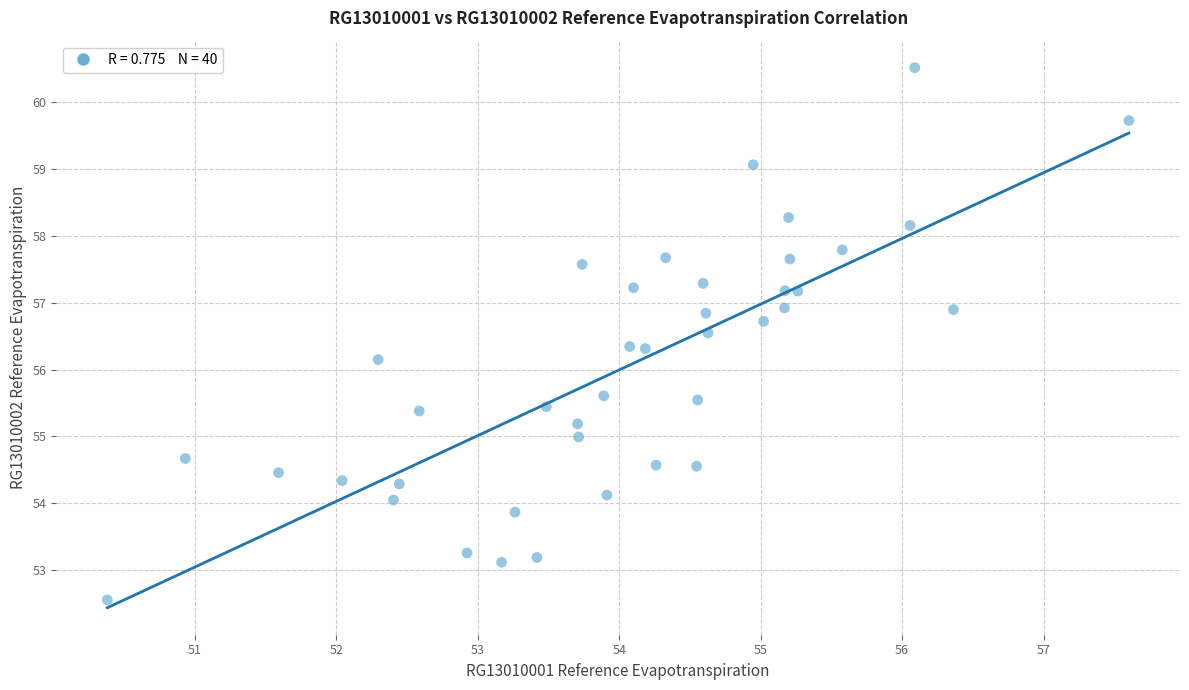

What Y value in the scatter plot is closest to 56?

56.1